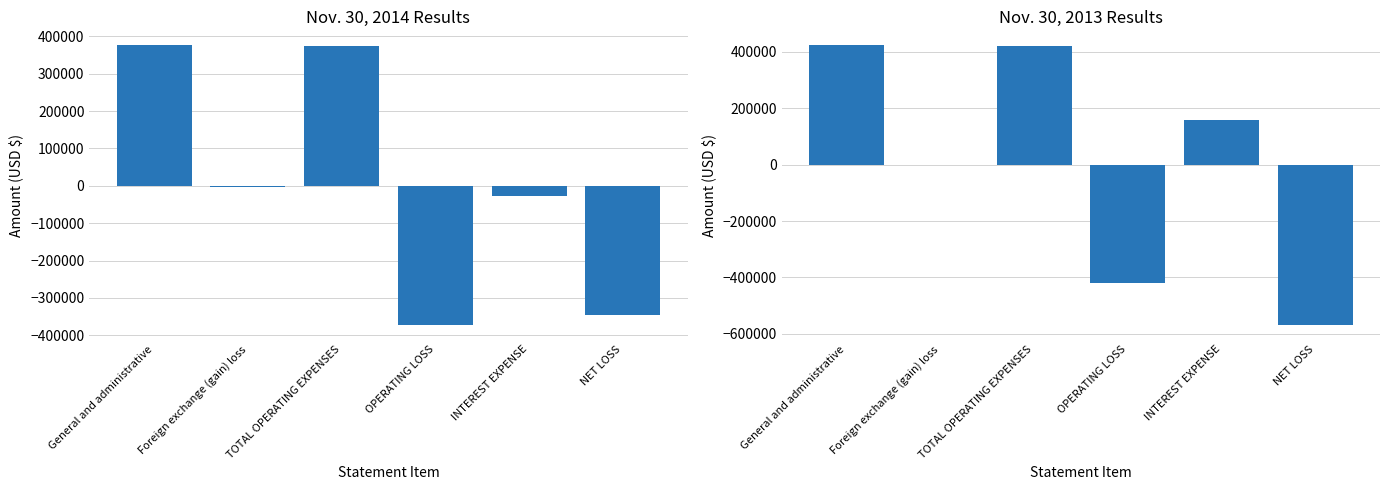

At which category is the sum across all series the highest?

General and administrative